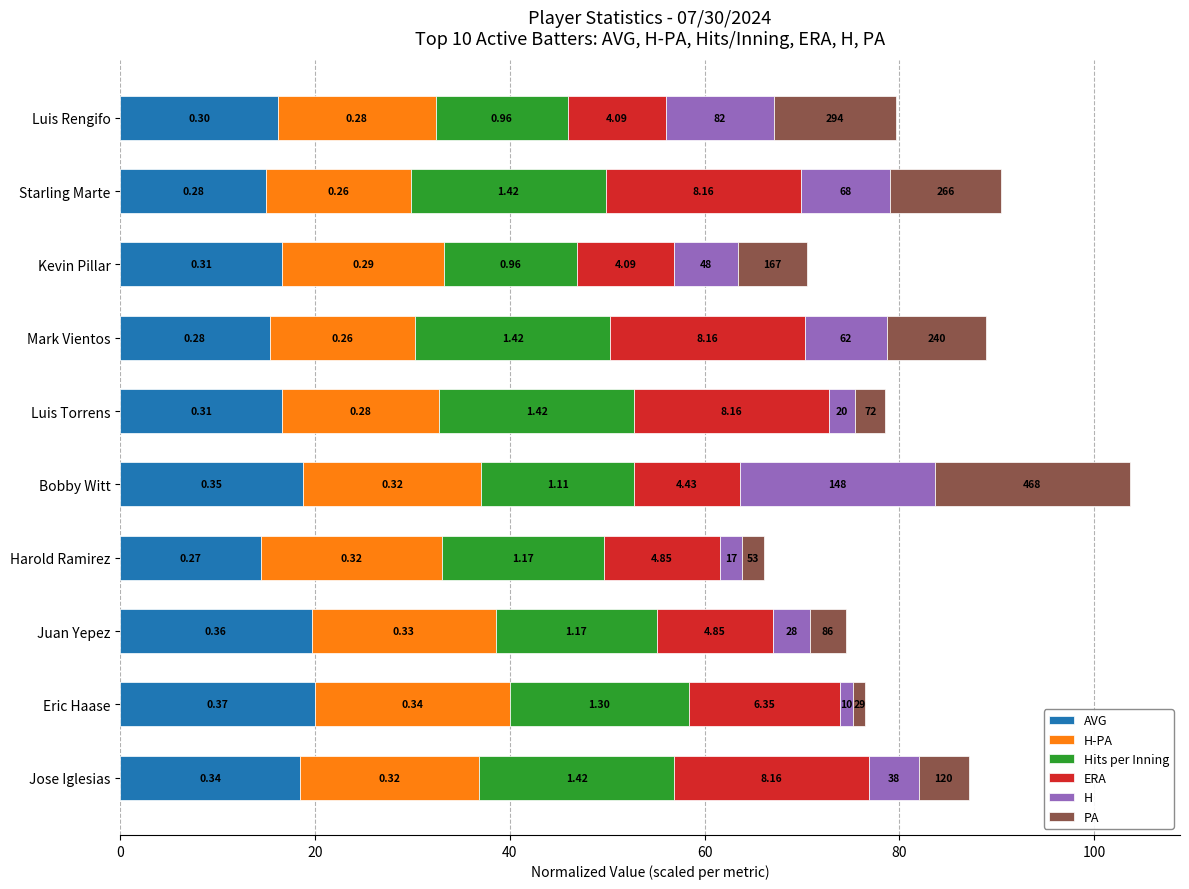

Reading right to left, what are all the values shown in this chart?

AVG: 16.2	15.0	16.6	15.4	16.6	18.8	14.5	19.7	20.0	18.5
H-PA: 16.2	14.8	16.6	15.0	16.1	18.3	18.6	18.9	20.0	18.4
Hits per Inning: 13.6	20.0	13.6	20.0	20.0	15.7	16.6	16.6	18.4	20.0
ERA: 10.0	20.0	10.0	20.0	20.0	10.9	11.9	11.9	15.6	20.0
H: 11.1	9.2	6.5	8.4	2.7	20.0	2.3	3.8	1.4	5.1
PA: 12.6	11.4	7.1	10.3	3.1	20.0	2.3	3.7	1.2	5.1